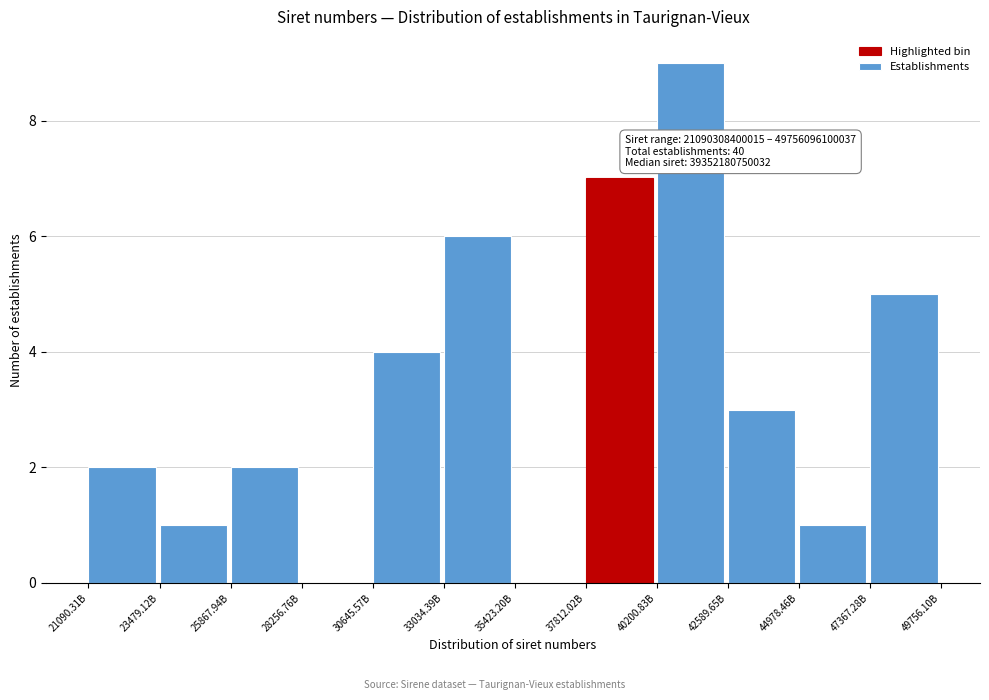

Reading right to left, extract all data points from this chart.

47367.28B=5	44978.46B=1	42589.65B=3	40200.83B=9	37812.02B=7	35423.20B=0	33034.39B=6	30645.57B=4	28256.76B=0	25867.94B=2	23479.12B=1	21090.31B=2